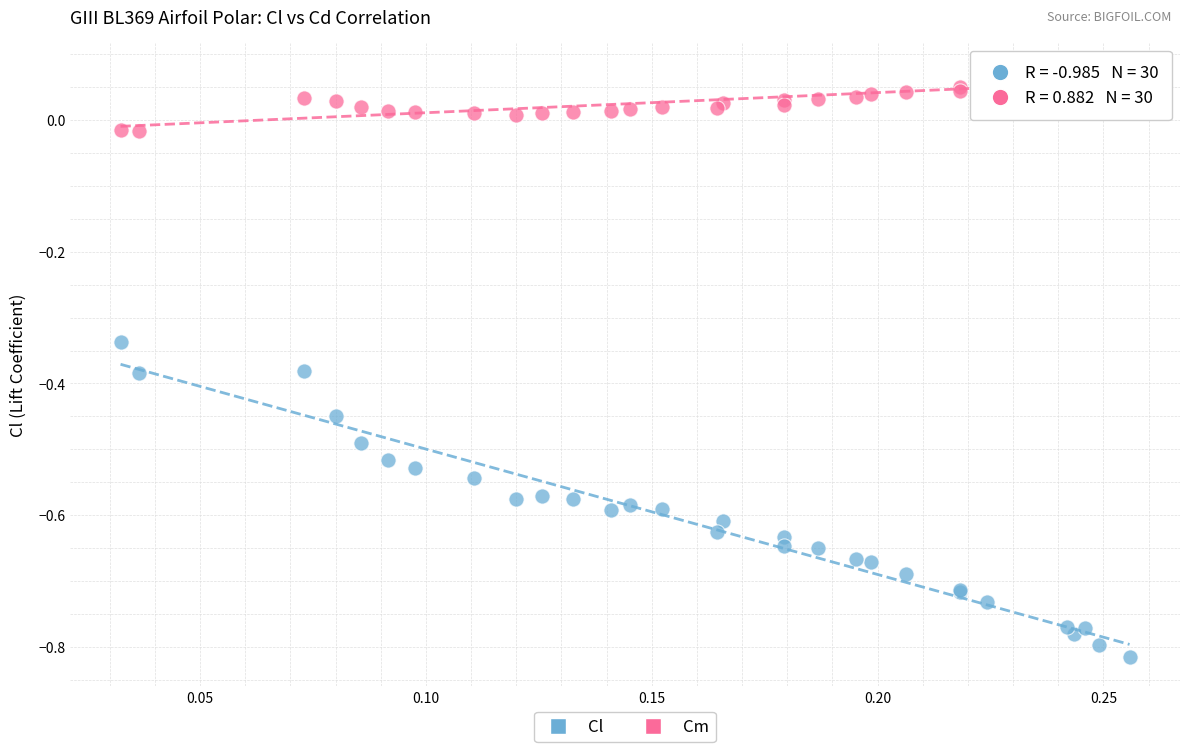

Which series contains the highest Y value?

Cm